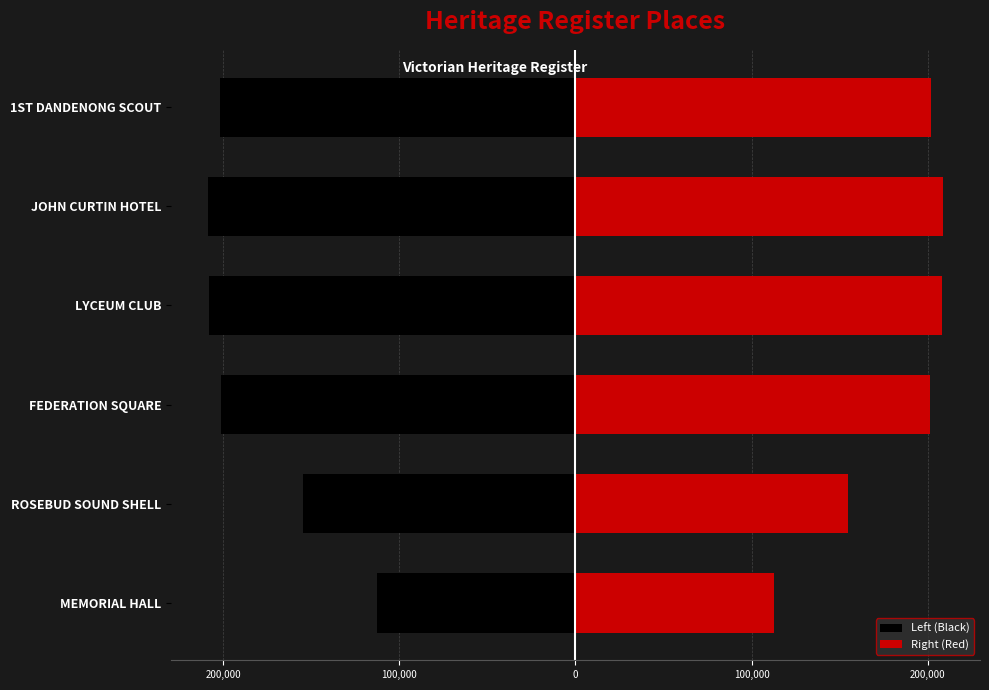

What are all the series names shown in the legend?

Left (Black), Right (Red)